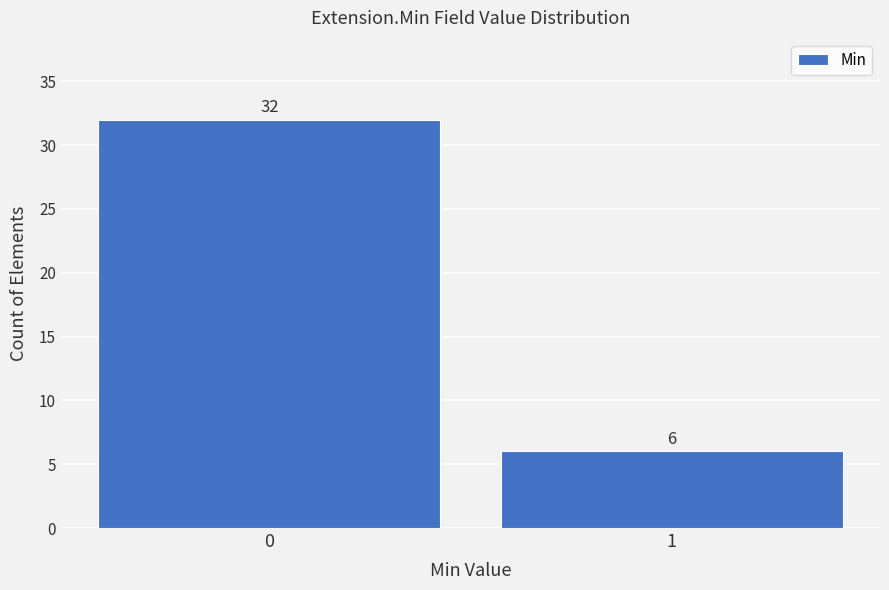

Reading left to right, transcribe all the data shown in this chart.

32	6